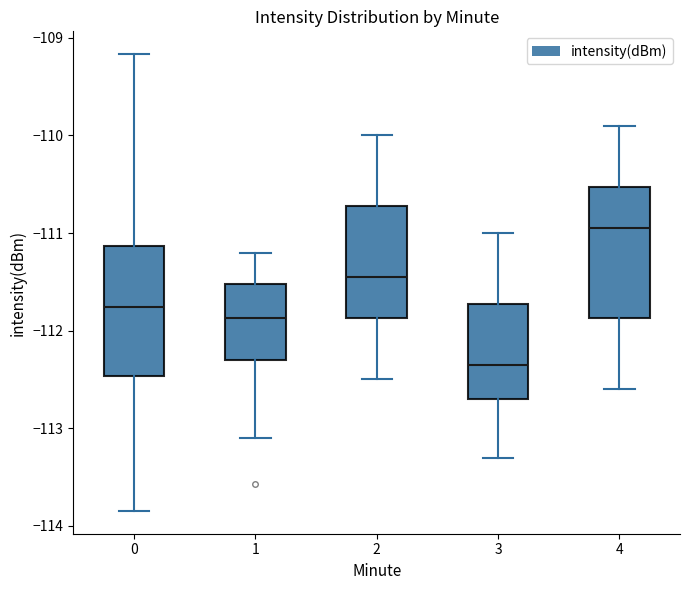

Where is the lower edge of the box at x = 0 on the y-axis? The values are not printed on the chart, so give them approximately, as read against the axis.

-112.5